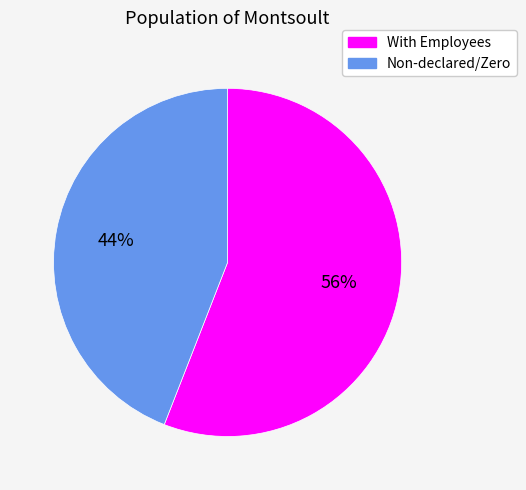

Which slice is the largest?

With Employees